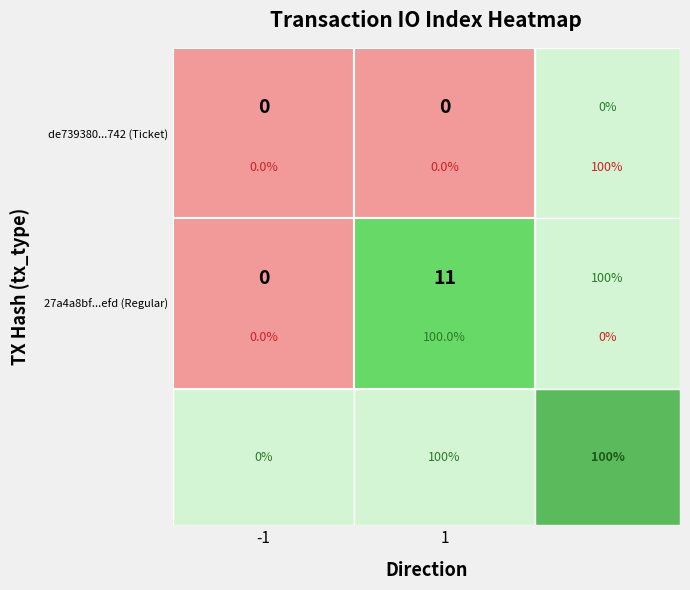

List the series in order of their overall mean, highest first.

27a4a8bf38af28e9c79261ffd9760b527b6fefd, de739380d6983614000339de2fefc0464c4b742